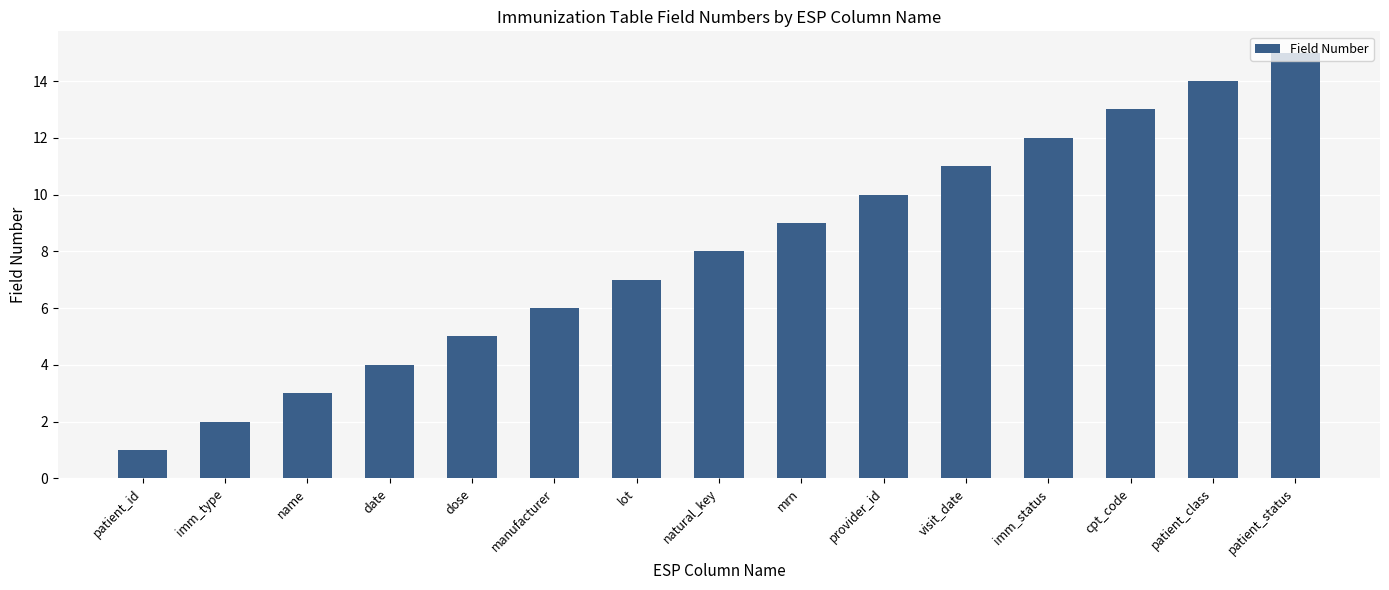

Does the chart contain stacked bars?

No